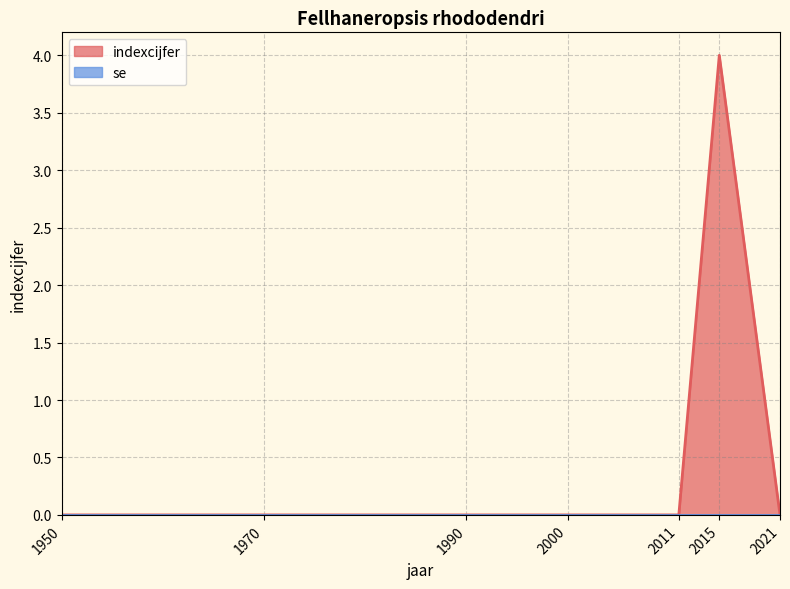

Rank the categories by value from lowest to highest.

1950, 1970, 1990, 2000, 2011, 2021, 2015